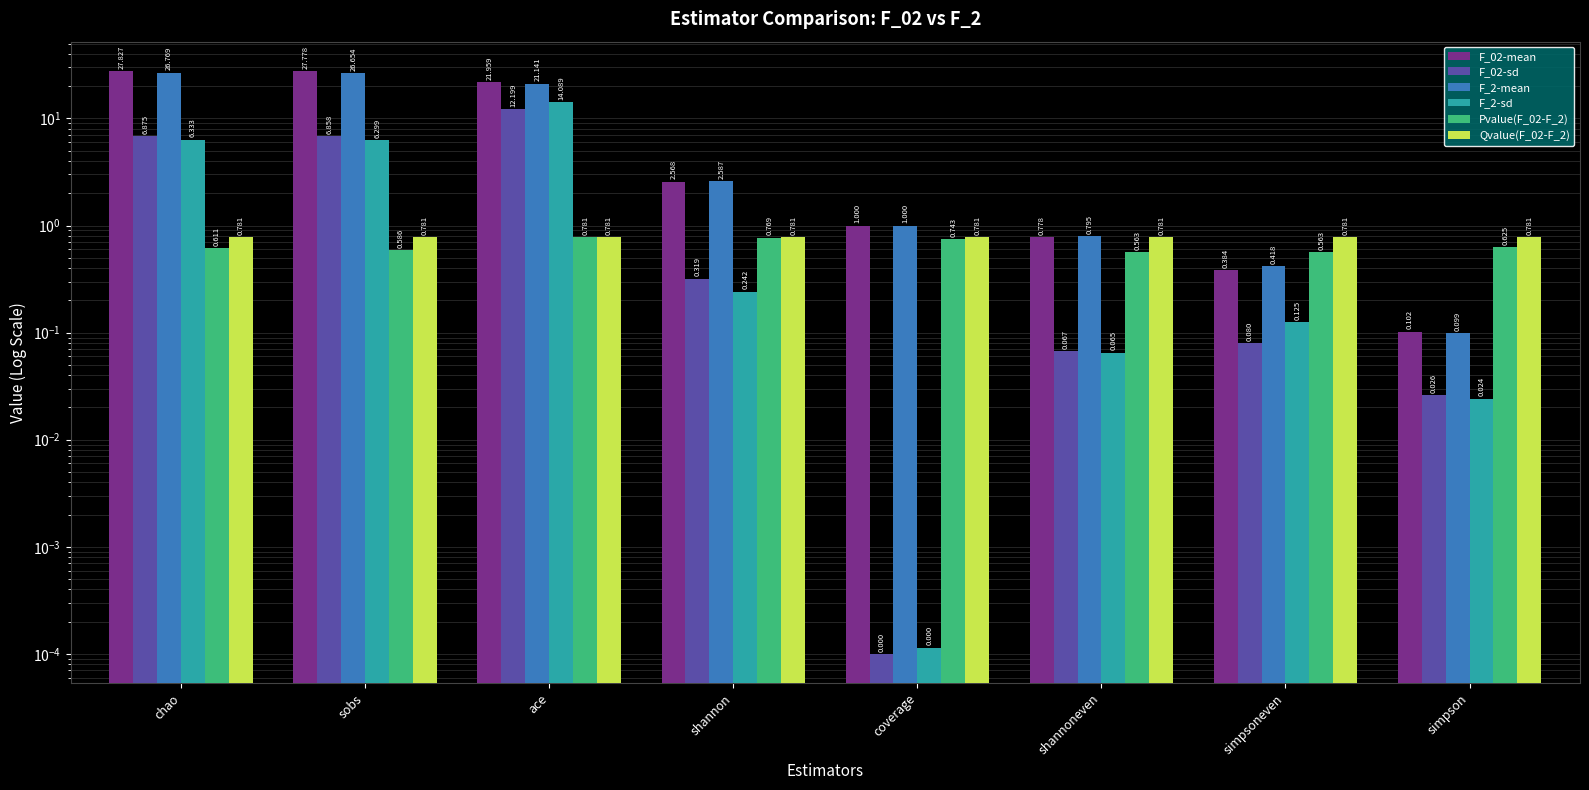

Which series has the widest spread of values?

F_02-mean